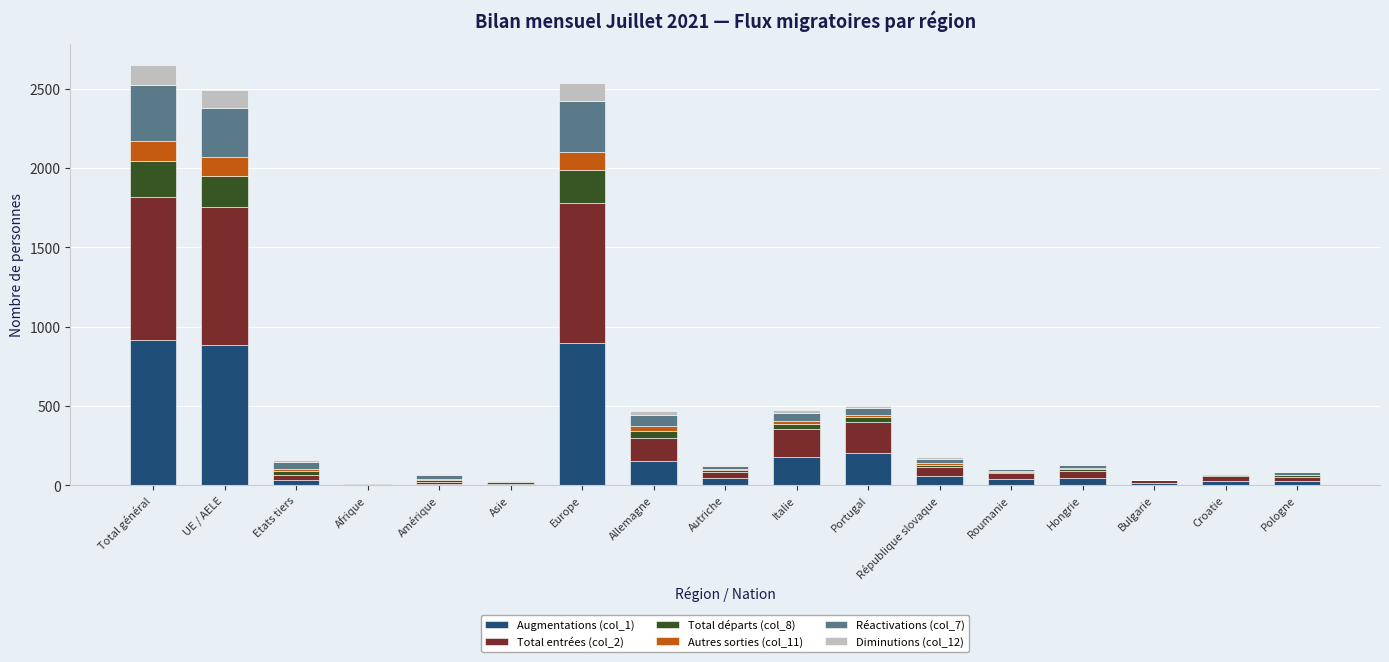

Are the bars horizontal?

No